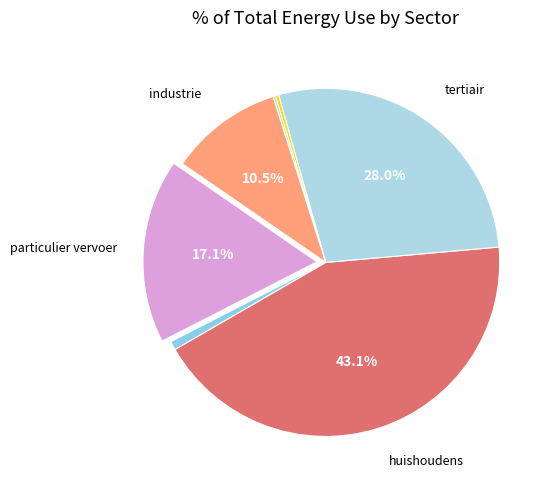

How many segments does this pie chart have?

7